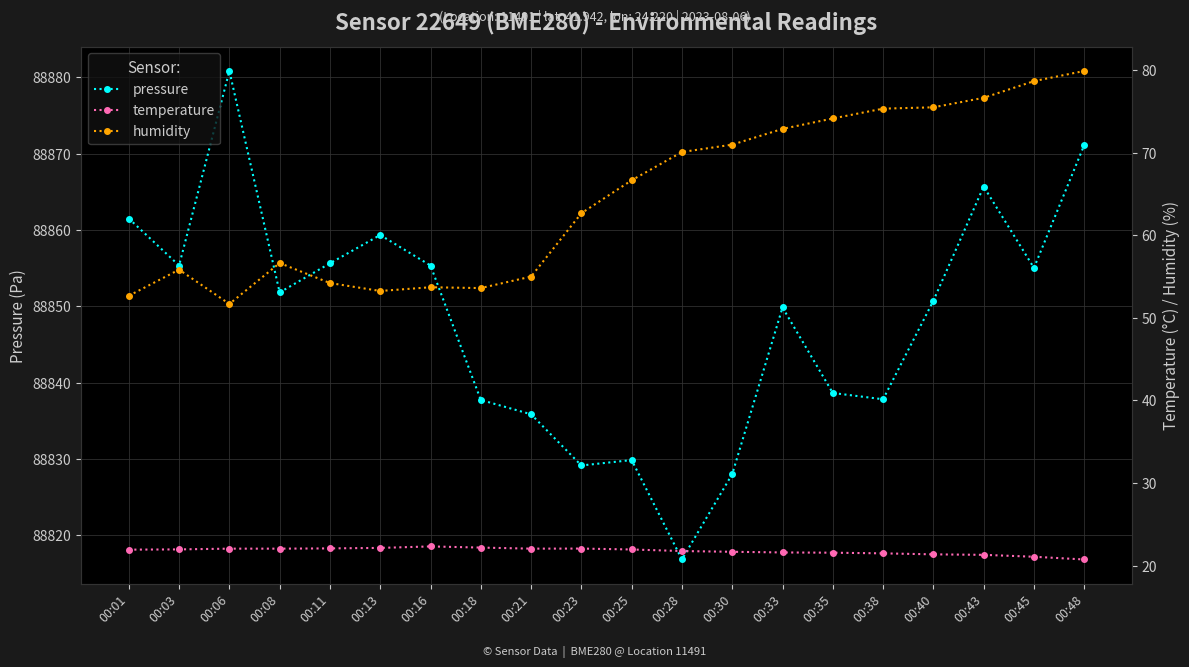

What are all the series names shown in the legend?

pressure, temperature, humidity